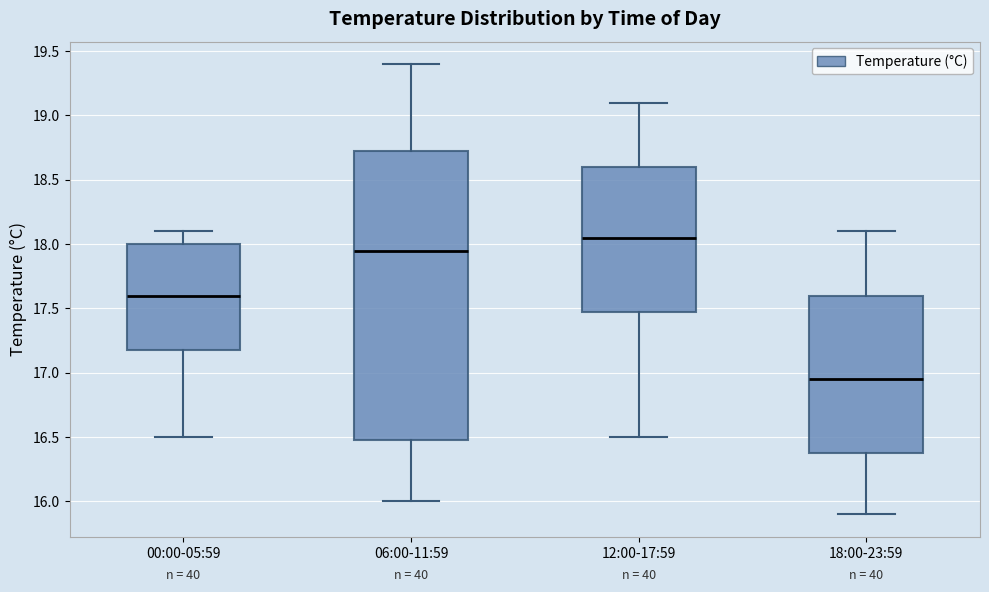

Where does the median line of the box for 06:00-11:59 sit on the y-axis? The values are not printed on the chart, so give them approximately, as read against the axis.

17.95